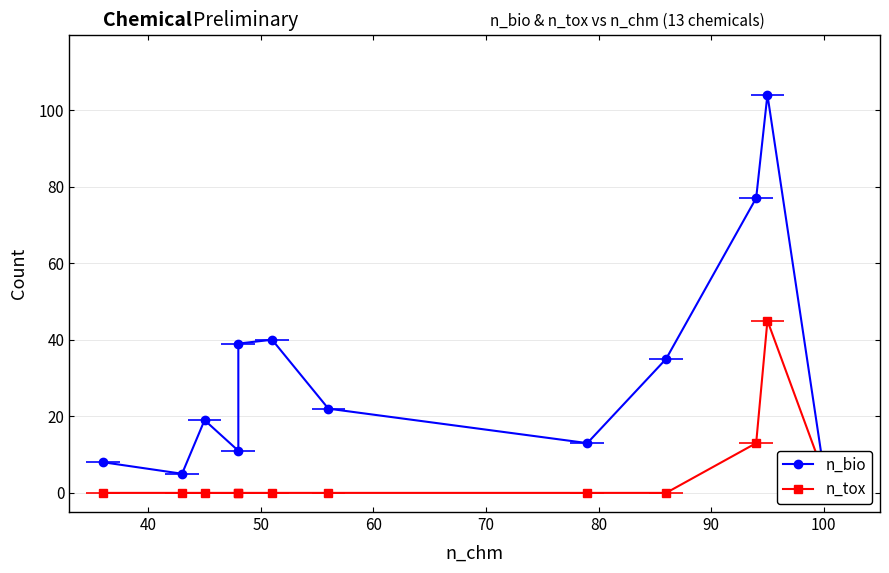

How many values in the n_bio series are below 22?

6